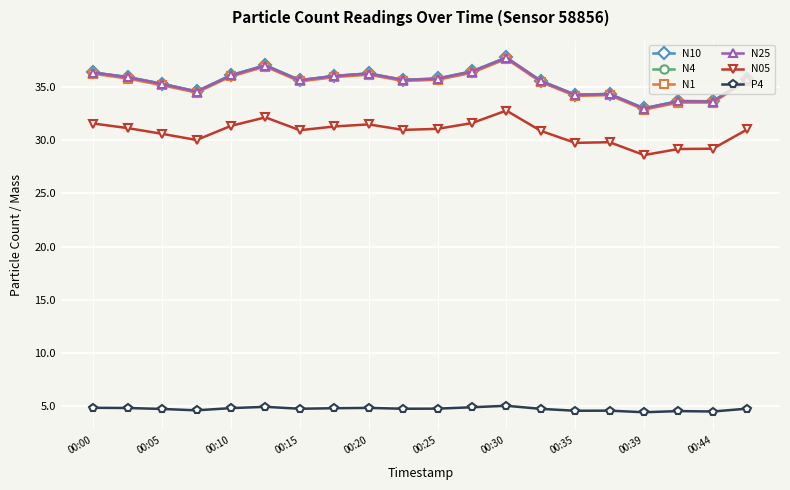

What is the highest value of the N05 series?

32.8